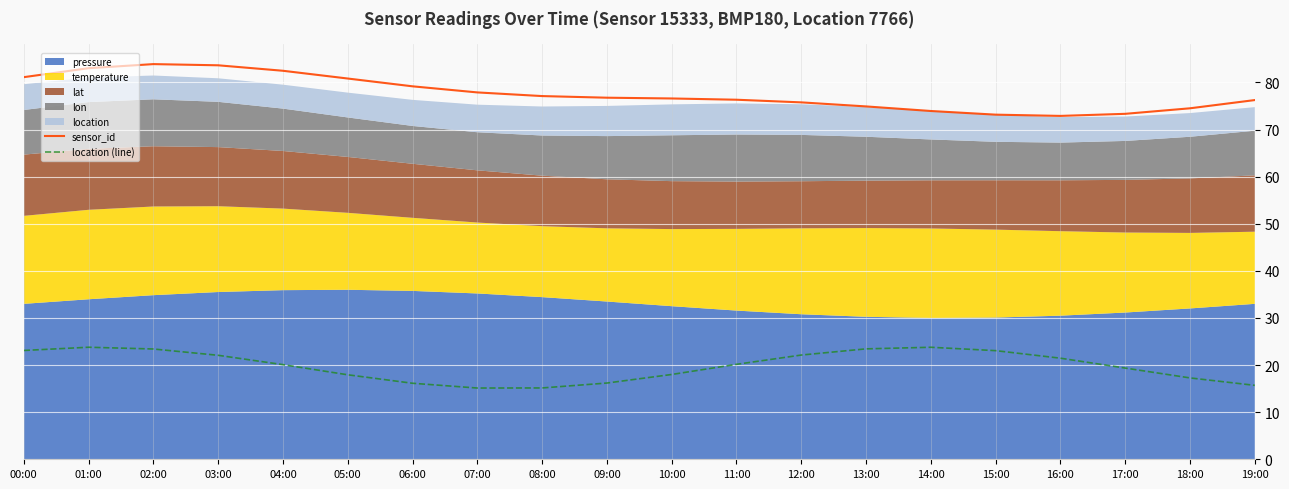

True or false: location (line) and sensor_id intersect in this chart.

False